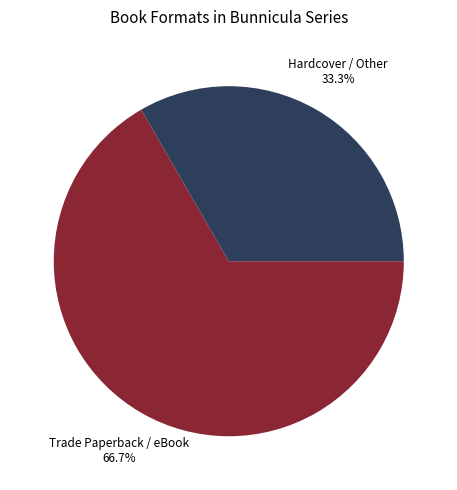

Does any single category account for the majority?

Yes